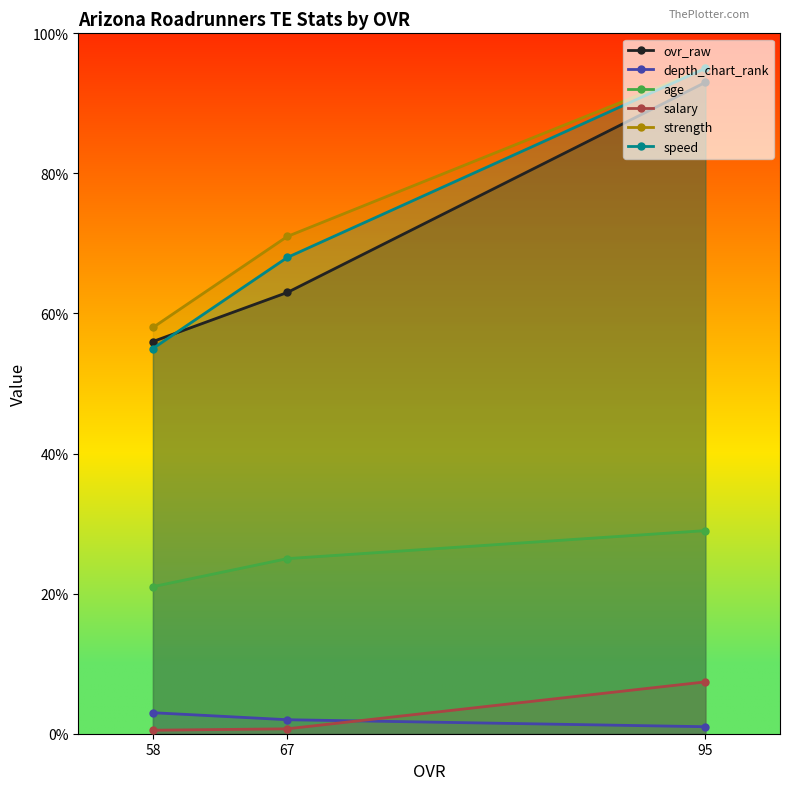

What is the value of the strength point at the 2nd from the left?

71.0